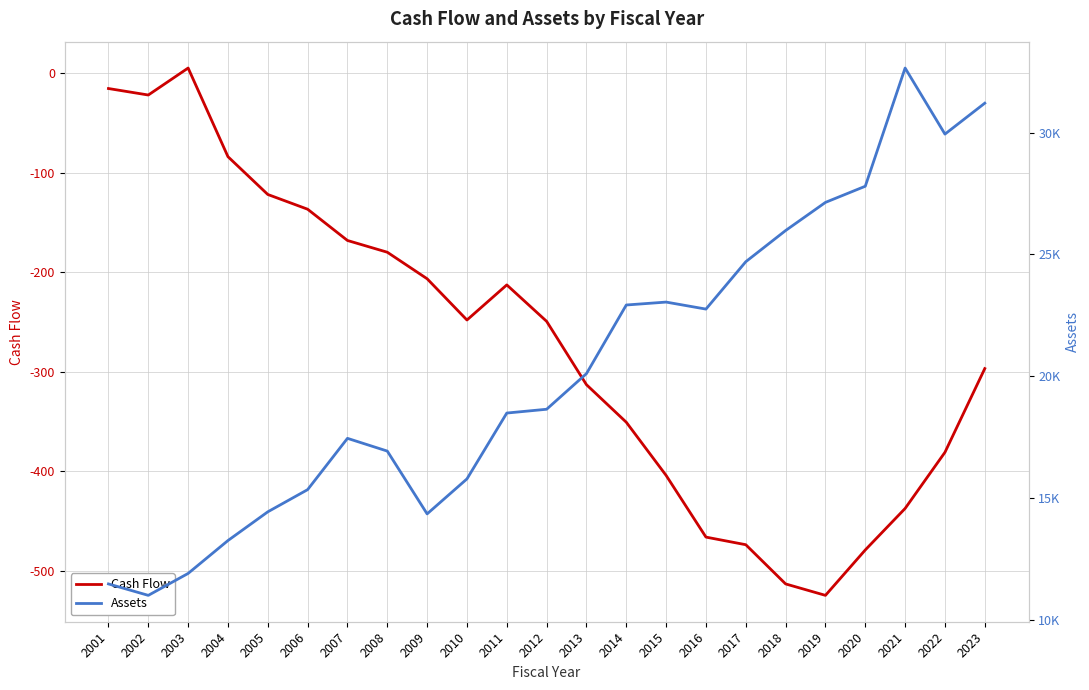

Is the value of Assets at 2018 greater than the value of Cash Flow at 2023?

Yes